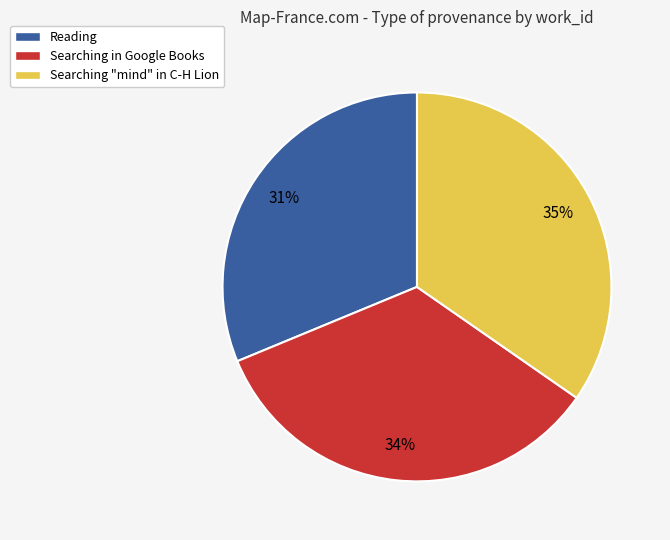

Is there any slice that represents more than half of the pie?

No